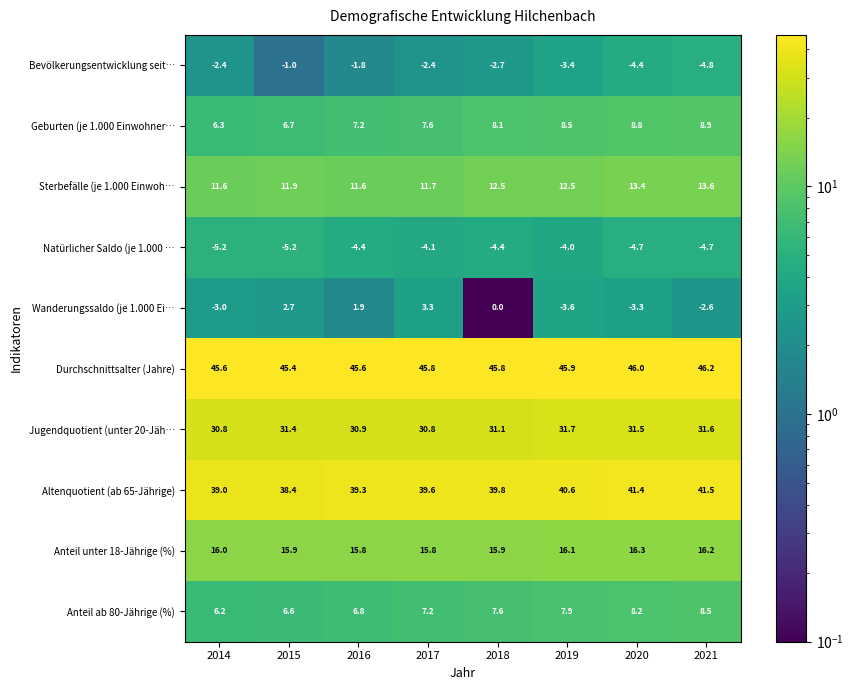

What is the difference between the highest and lowest values at 2014?

50.8